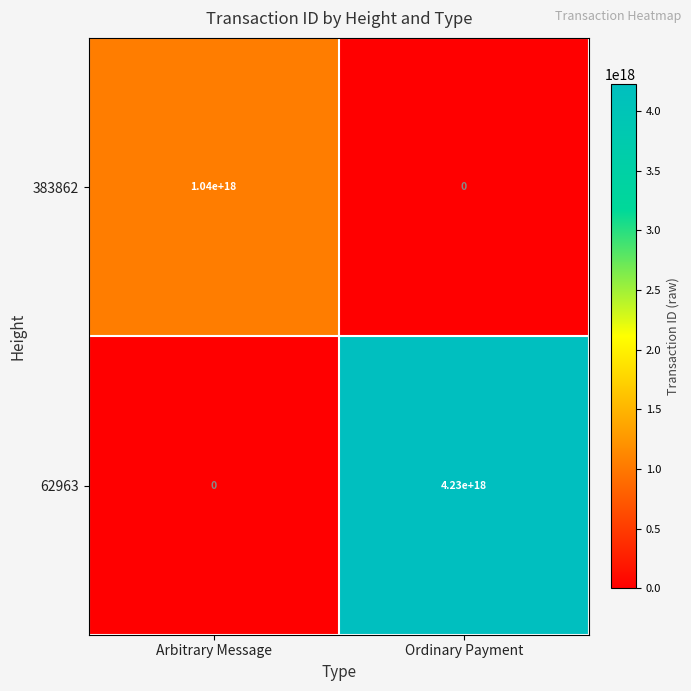

The 383862 series shows 399496026878854592 at Arbitrary Message. True or false?

False